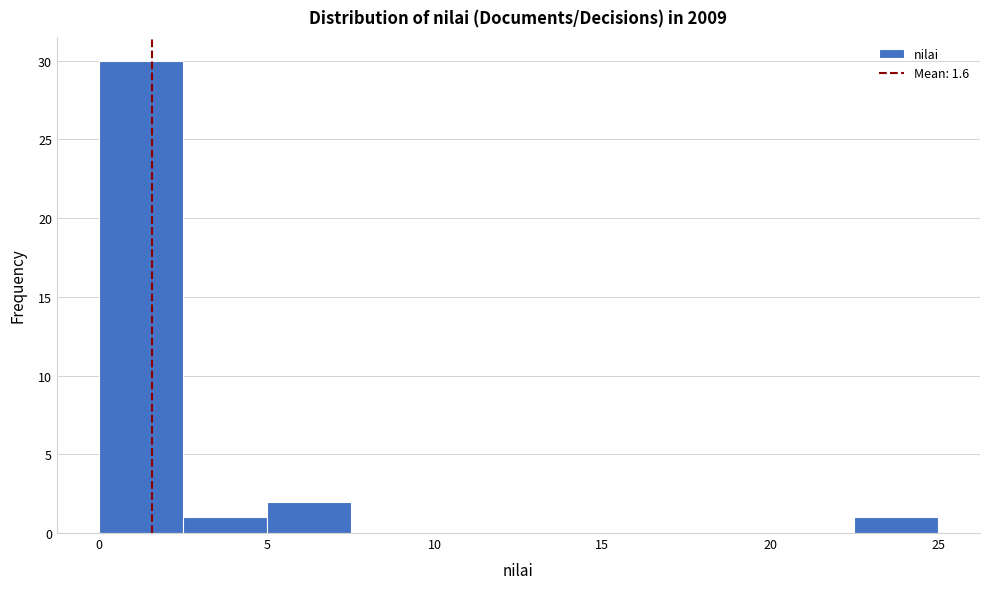

Over which range of the x-axis is the bar tallest?

0.0 to 2.5